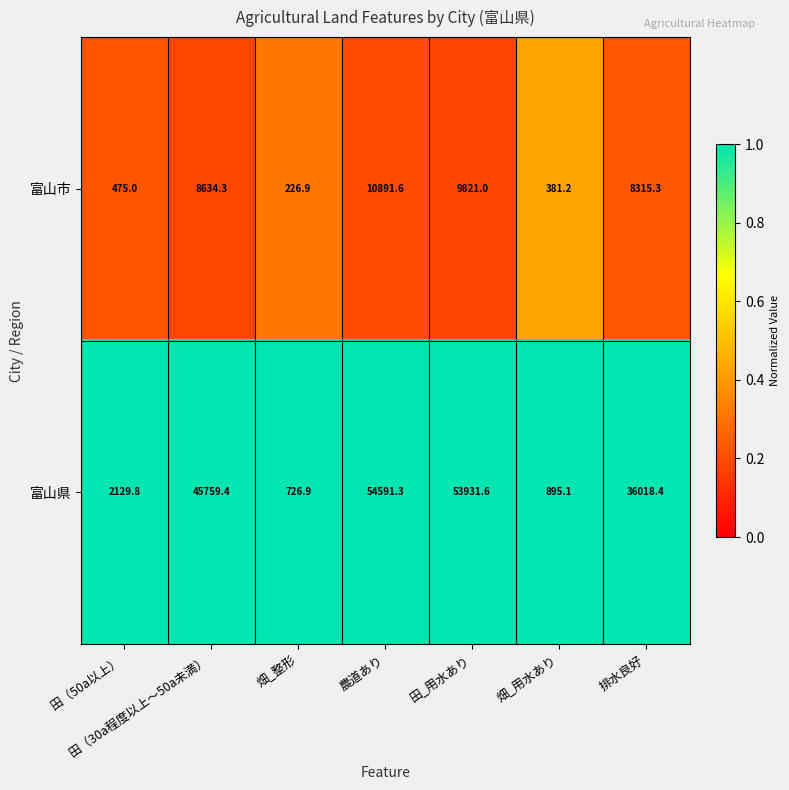

What is the difference between the 富山県 values at 畑_用水あり and 畑_整形?

168.2